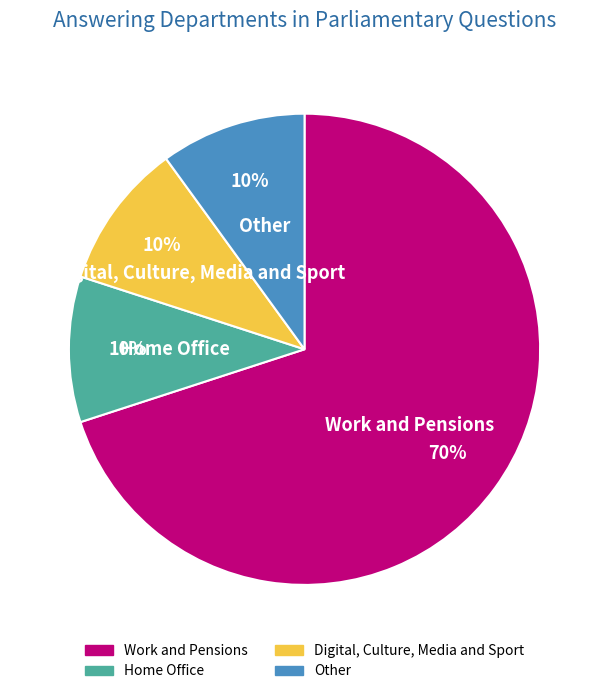

Does Work and Pensions account for over 50% of the chart?

Yes